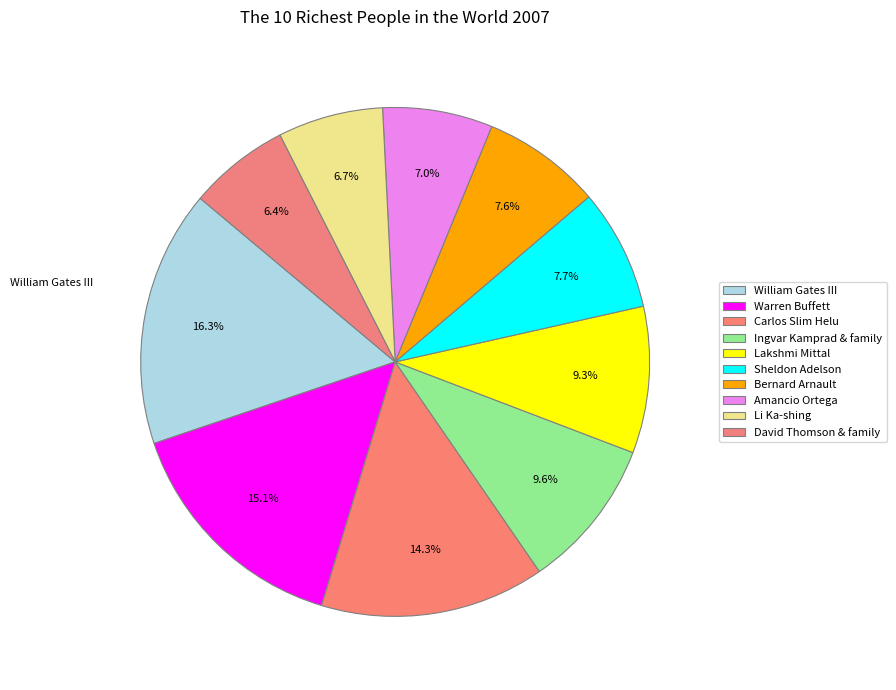

To the nearest percent, what is the combined percentage of Warren Buffett and Amancio Ortega?

22%